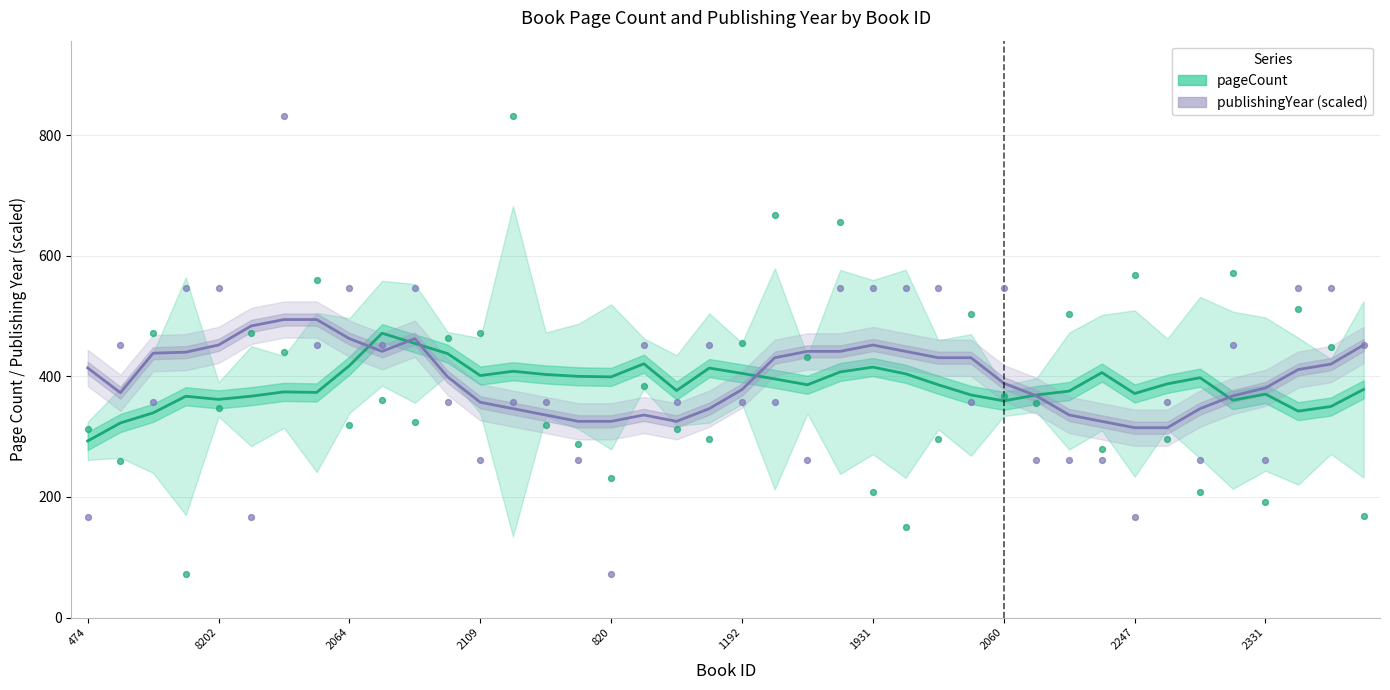

Which series has the widest spread of Y values?

pageCount (raw)